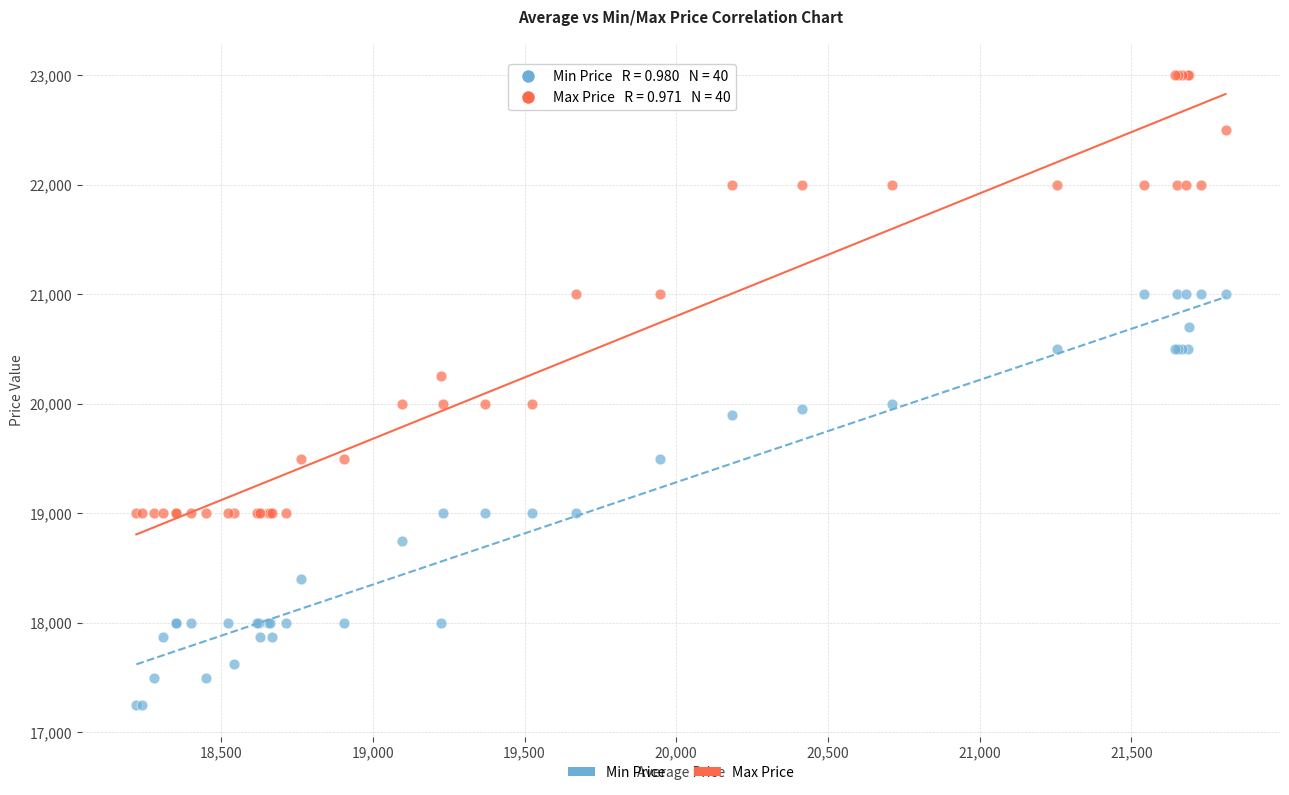

Which series reaches the maximum Y coordinate?

Max Price